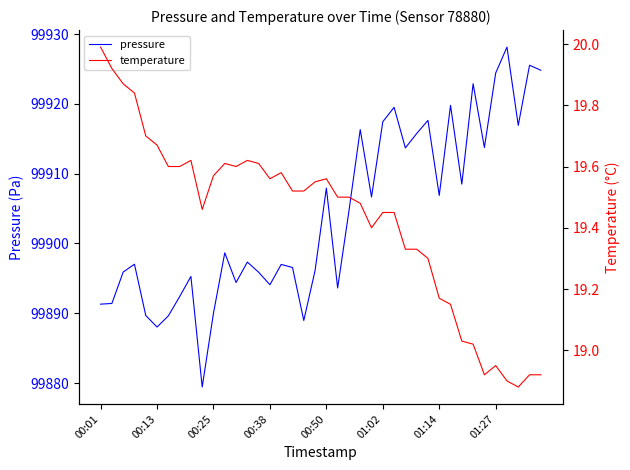

At how many categories does at least one series exceed 43028?

40